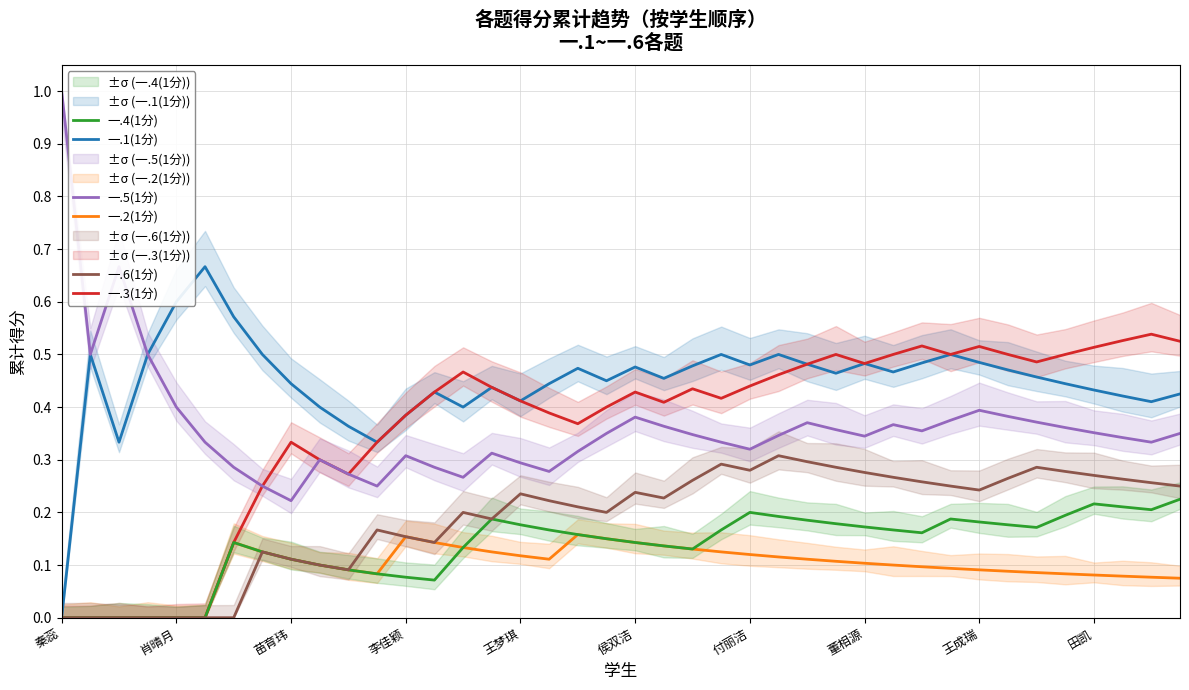

True or false: 一.4(1分) and 一.5(1分) cross at least once.

False